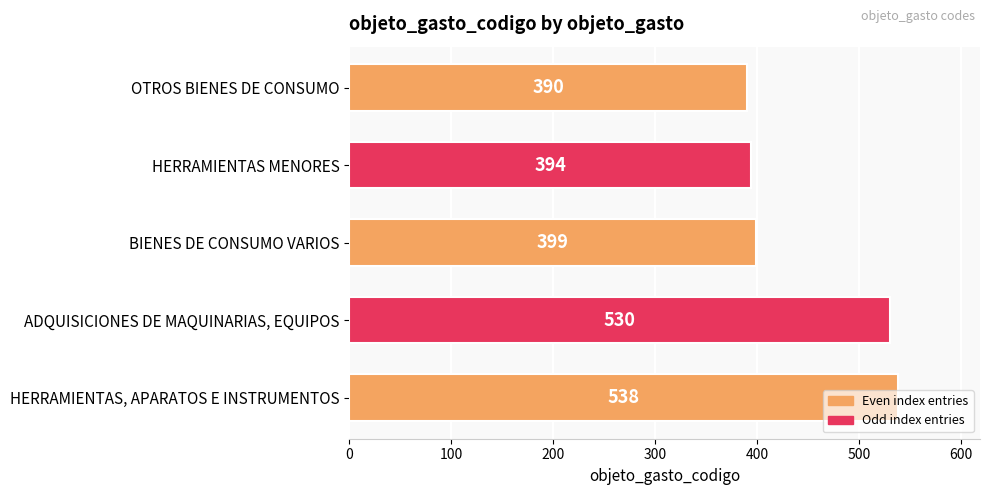

Between HERRAMIENTAS, APARATOS E INSTRUMENTOS and OTROS BIENES DE CONSUMO, which is larger?

HERRAMIENTAS, APARATOS E INSTRUMENTOS